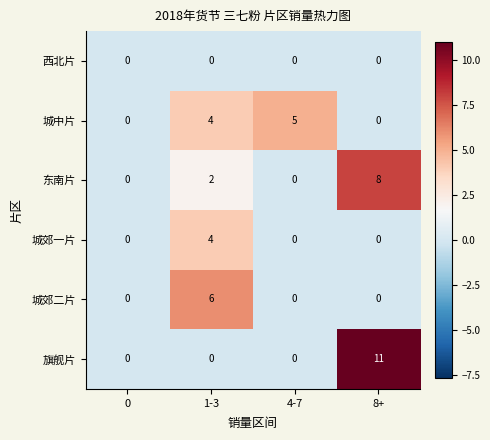

List the series in order of their peak value, highest first.

旗舰片, 东南片, 城郊二片, 城中片, 城郊一片, 西北片